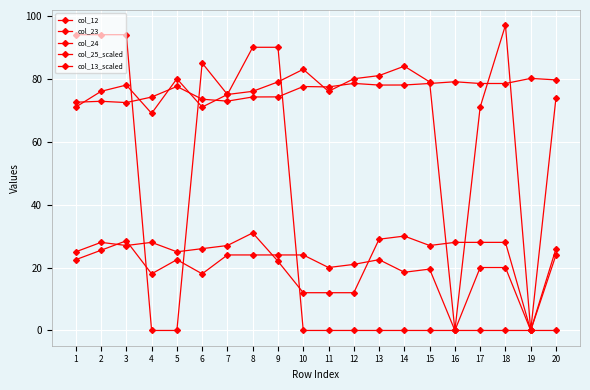

How many categories are shown in the chart?

20